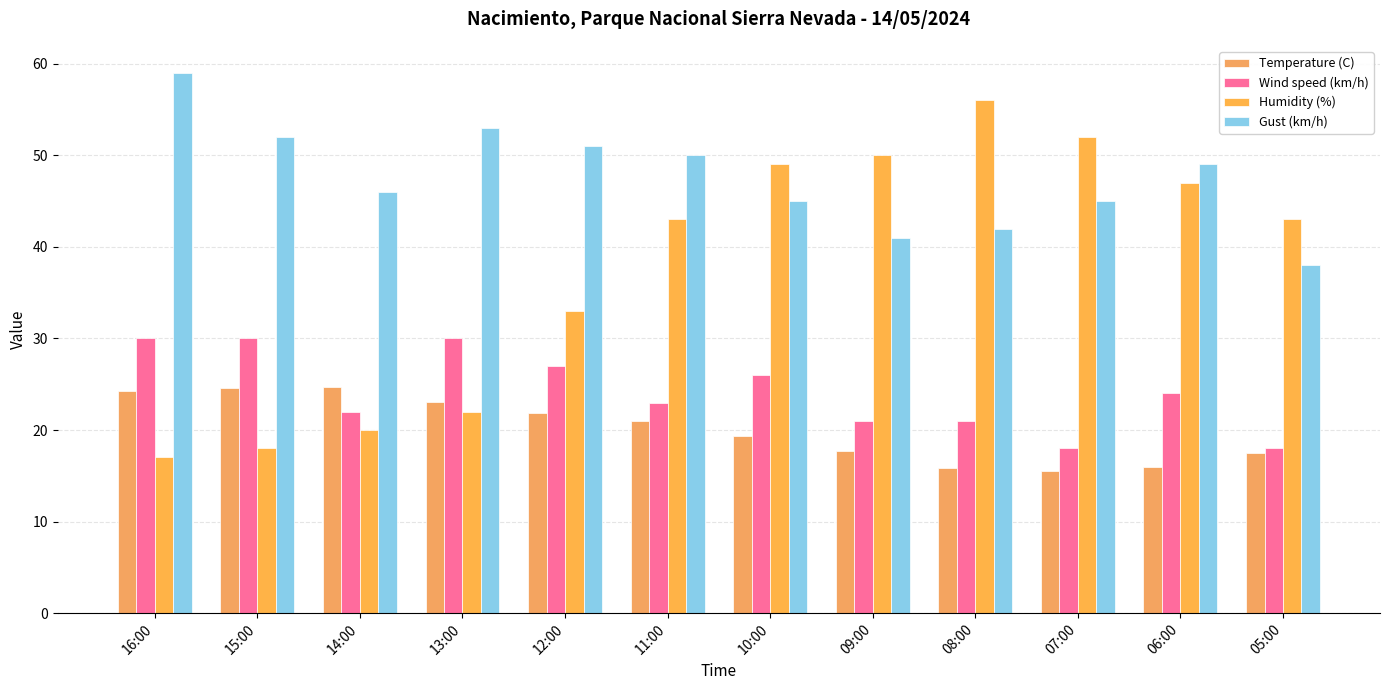

At which category is the sum across all series the highest?

10:00